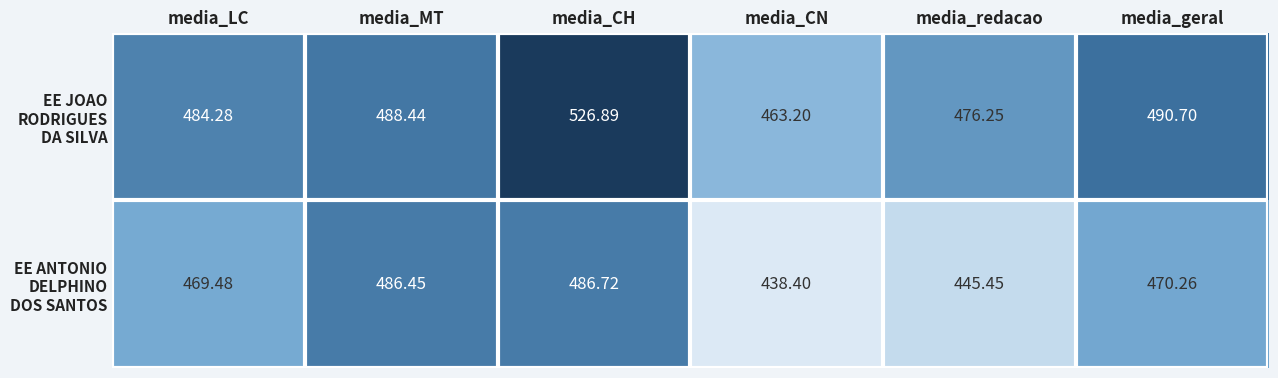

Which label corresponds to the smallest value in the chart?

media_CN